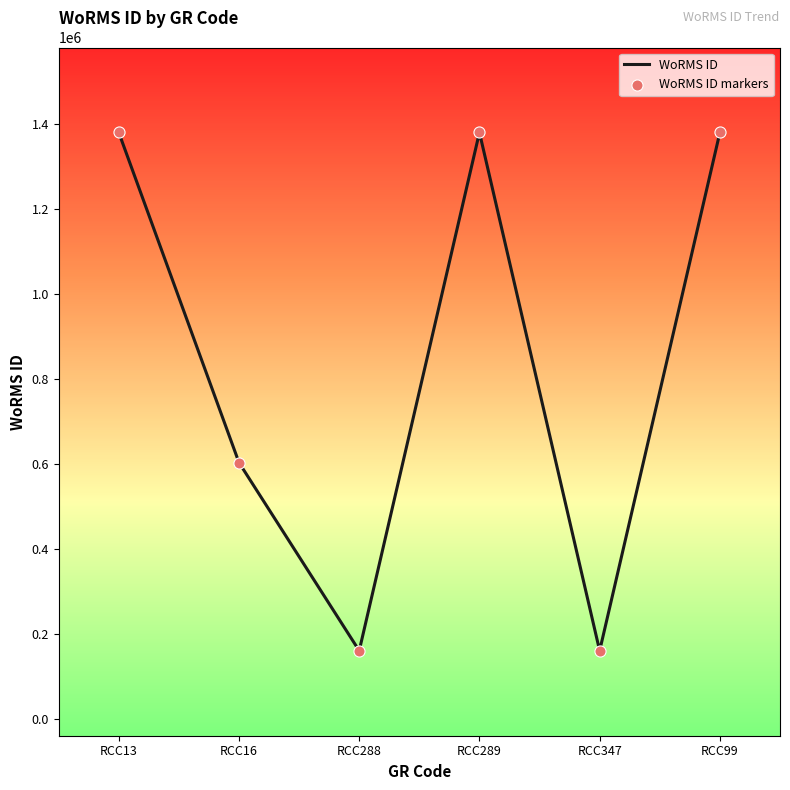

How many interior local valleys (lower than both neighbors) does the data have?

2